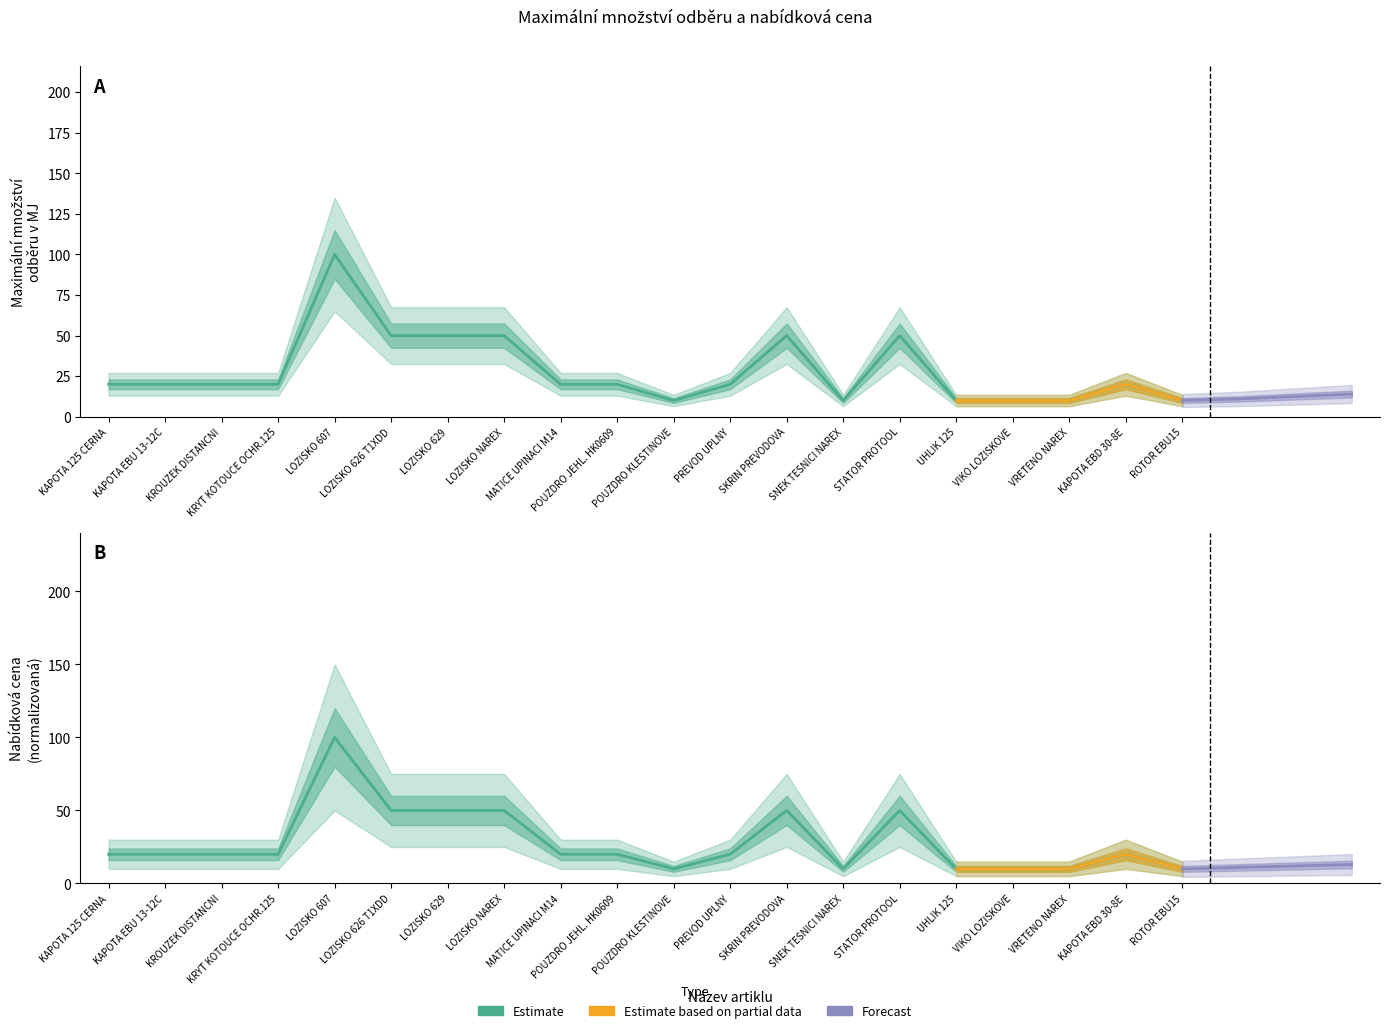

List the labels in order of value, largest first.

LOZISKO 607, LOZISKO 626 T1XDD, LOZISKO 629, LOZISKO NAREX, SKRIN PREVODOVA, STATOR PROTOOL, KAPOTA 125 CERNA, KAPOTA EBU 13-12C, KROUZEK DISTANCNI, KRYT KOTOUCE OCHR.125, MATICE UPINACI M14, POUZDRO JEHL. HK0609, PREVOD UPLNY, KAPOTA EBD 30-8E, POUZDRO KLESTINOVE, SNEK TESNICI NAREX, UHLIK 125, VIKO LOZISKOVE, VRETENO NAREX, ROTOR EBU15